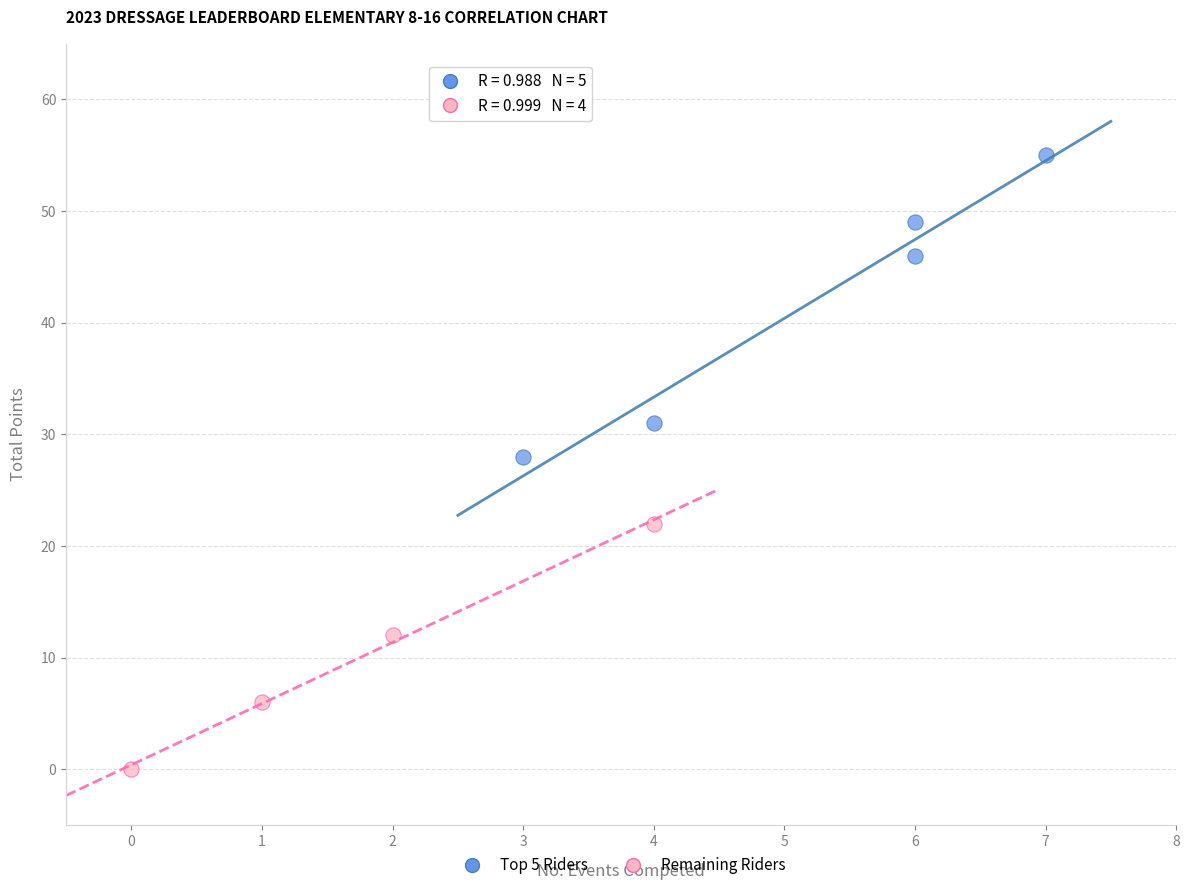

Which series has the largest Y range (max minus min)?

Top 5 Riders